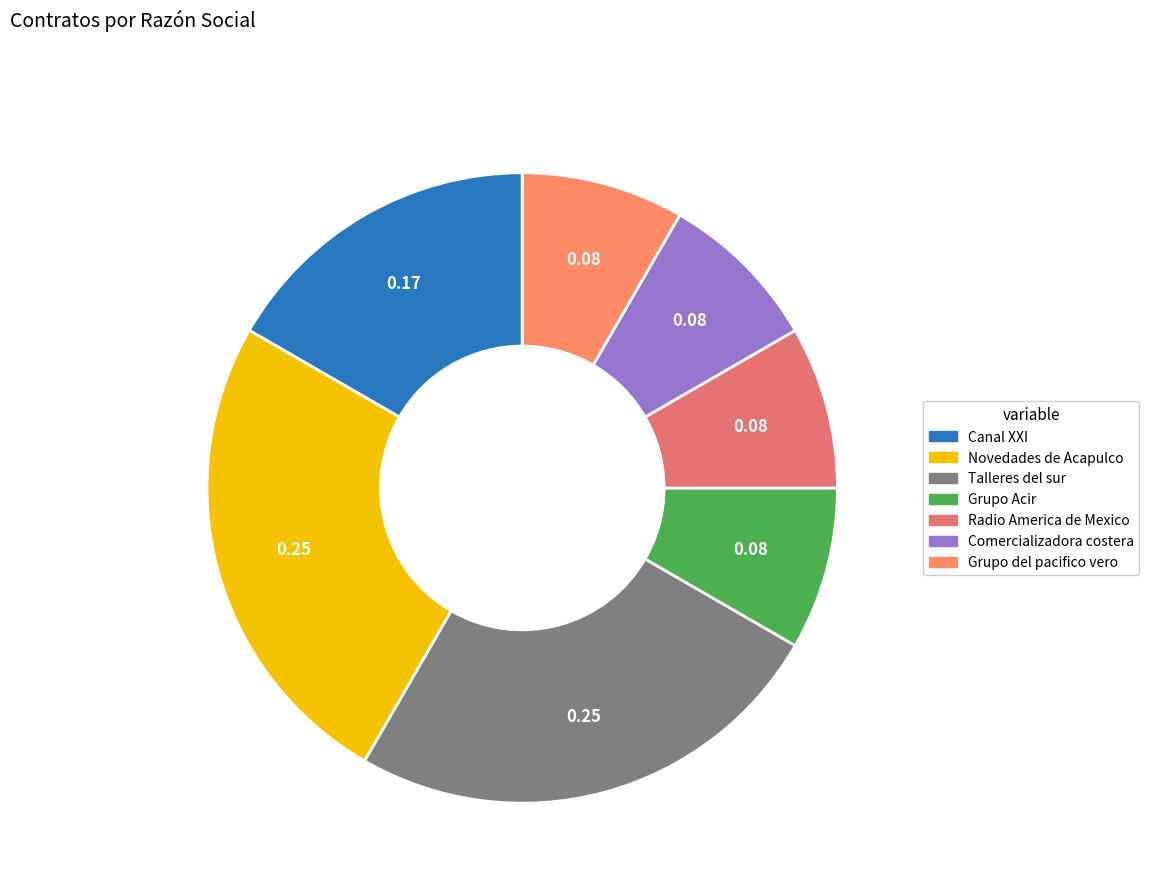

Is there any slice that represents more than half of the pie?

No